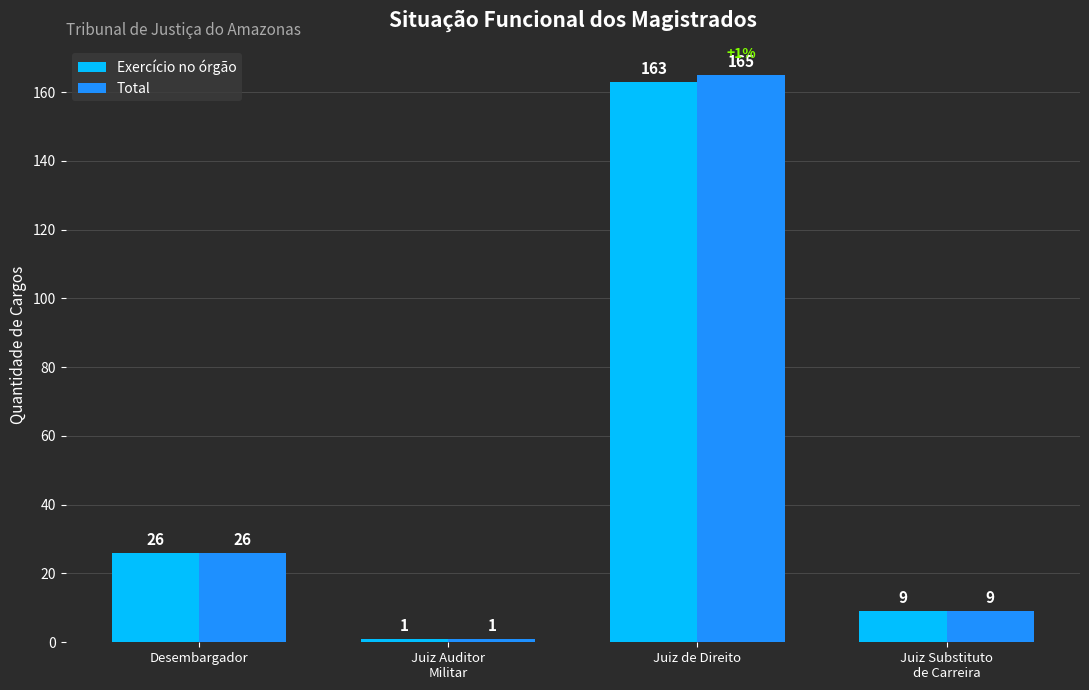

How many bars are there in each group?

2